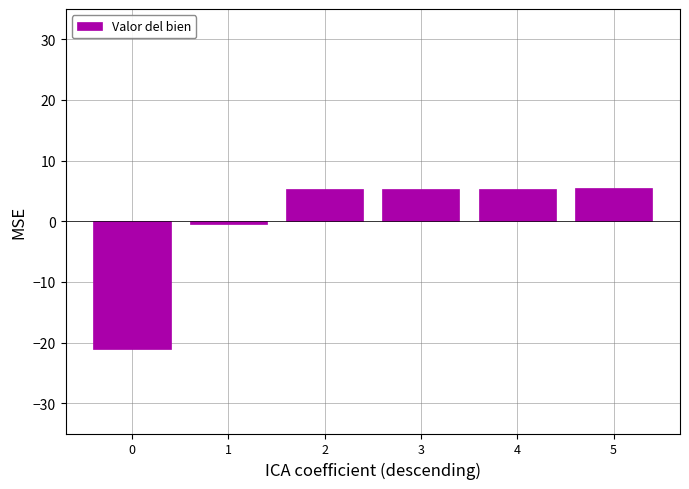

What is the sum of the values at 1 and 0?

-21.4